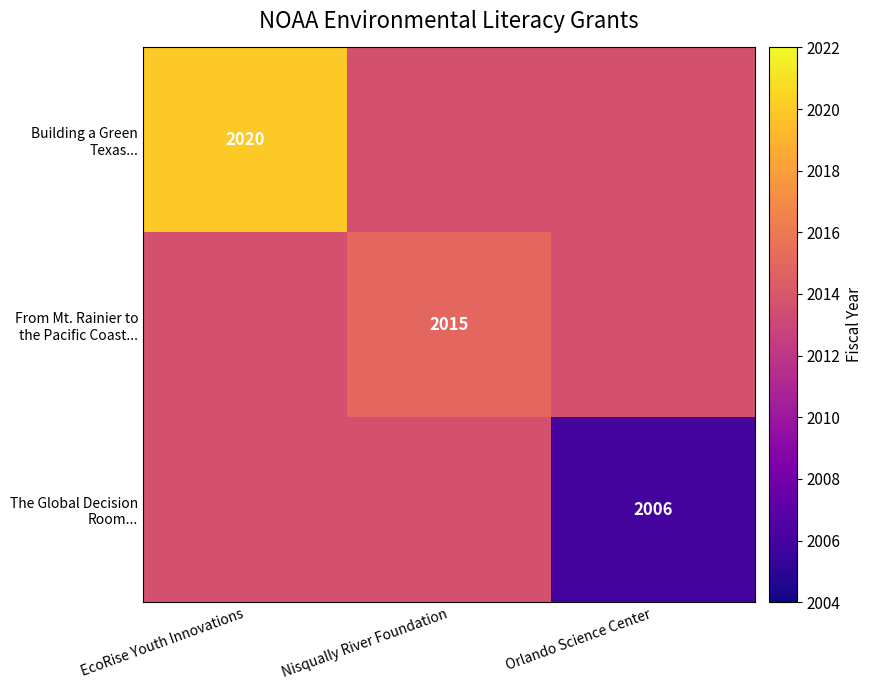

Rank the categories by The Global Decision Room... value from highest to lowest.

EcoRise Youth Innovations, Nisqually River Foundation, Orlando Science Center